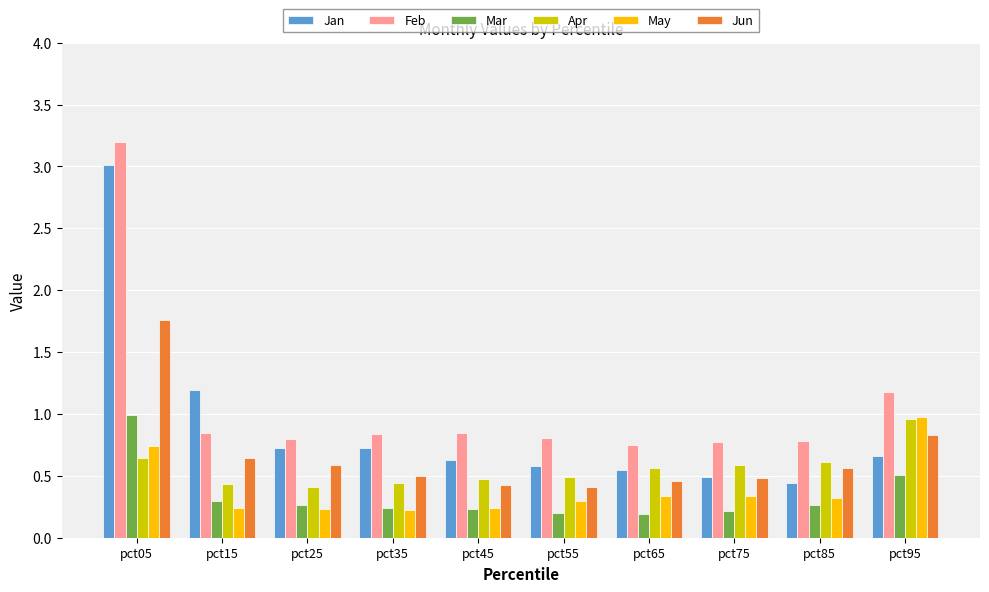

Which series has the largest total across all categories?

Feb